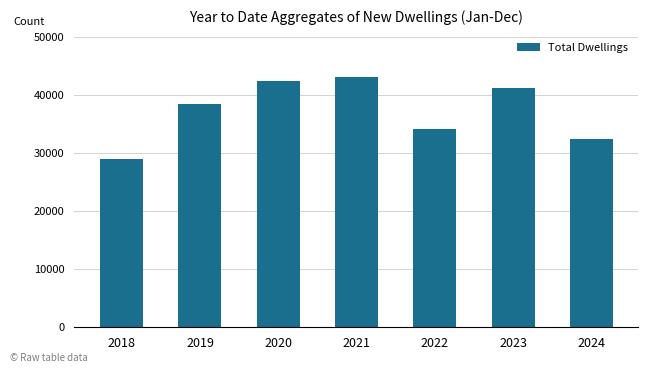

Approximately how many times larger is the value at 2023 compared to 2022?

1.2